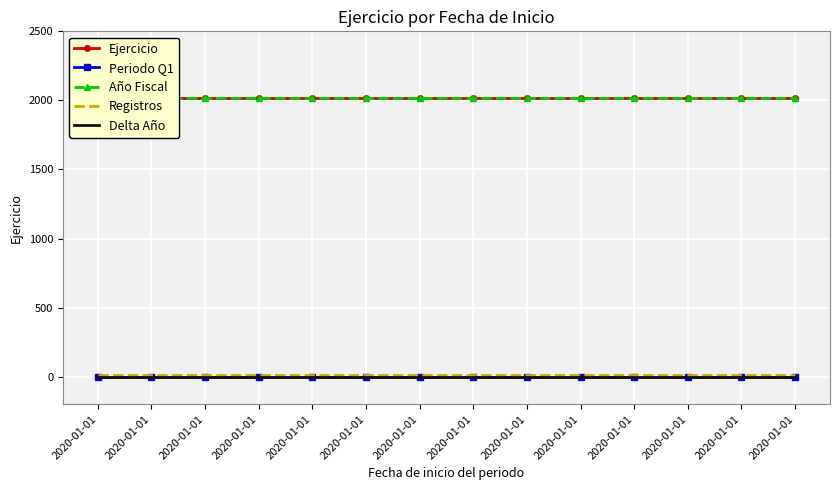

What is the average value of the Ejercicio series?

2020